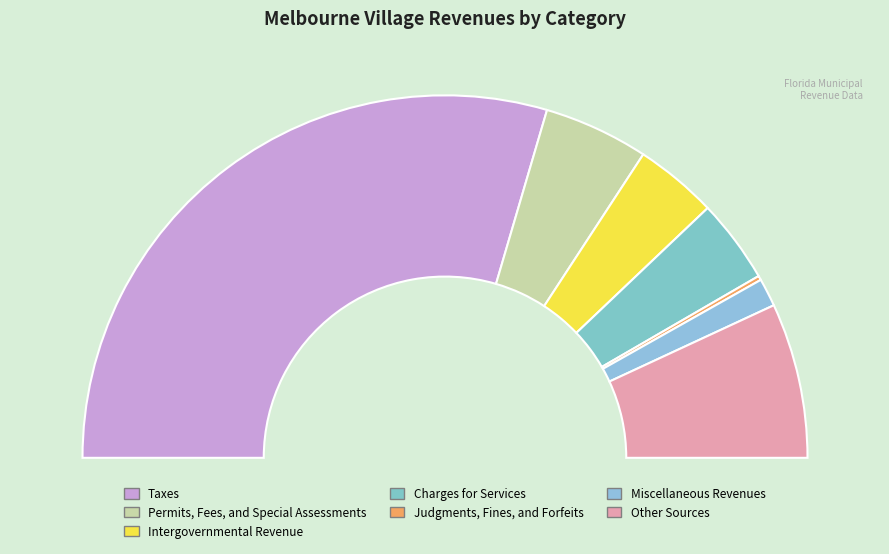

What is the change in value from Taxes to Miscellaneous Revenues?

-493291